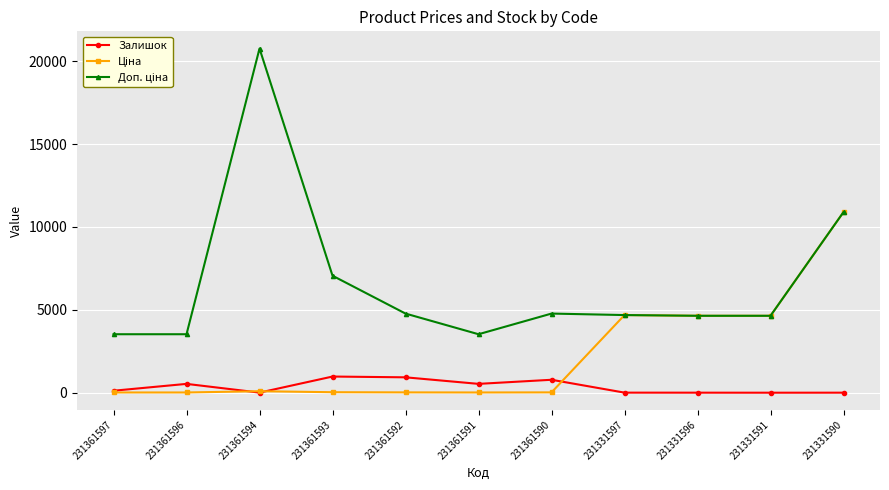

What is the greatest value displayed?

20760.8